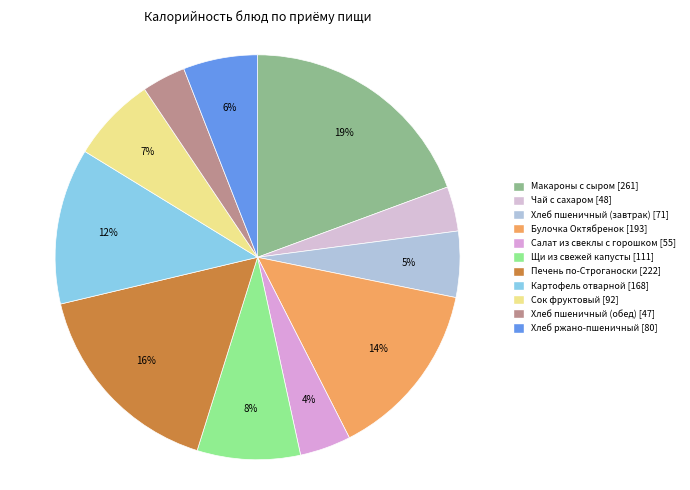

Does any single category account for the majority?

No